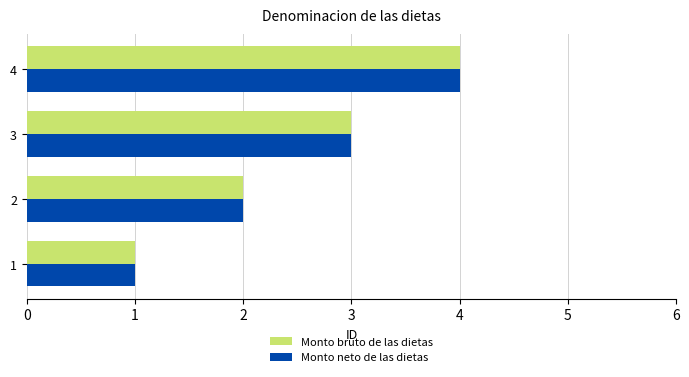

What is the difference between the maximum and minimum values in the Monto neto de las dietas series?

3